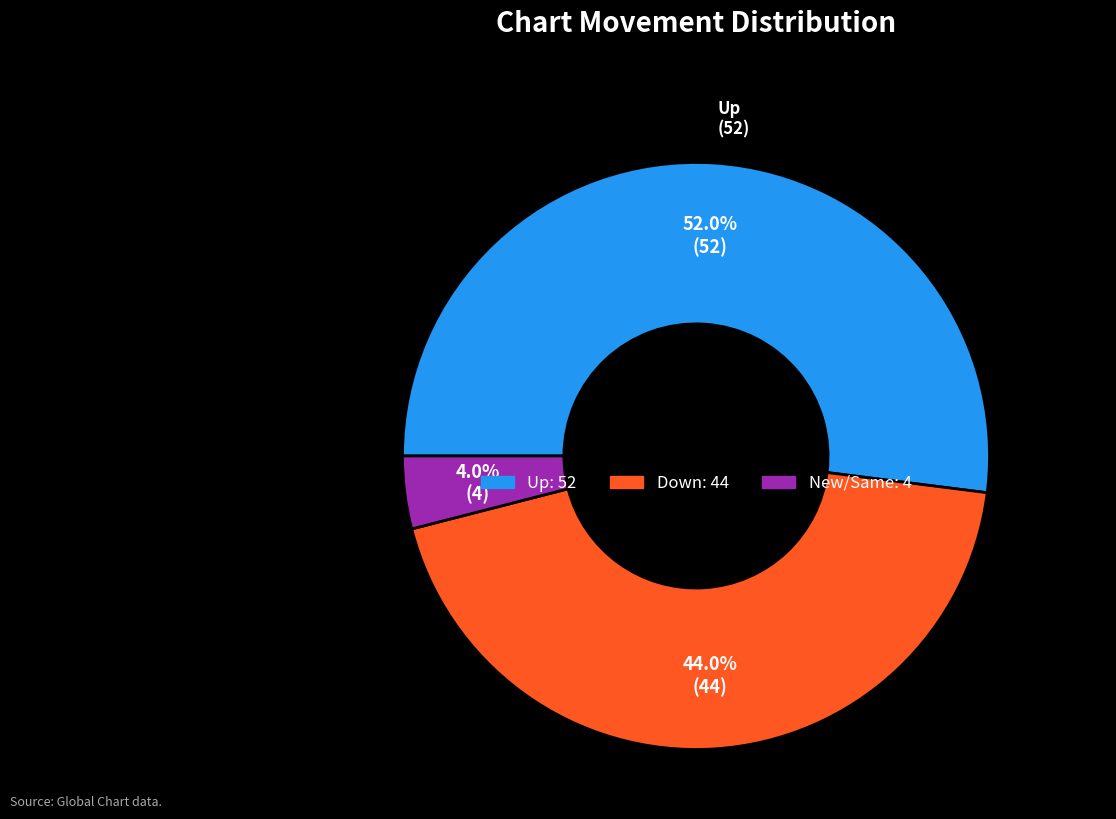

Rank the categories by value from highest to lowest.

Up, Down, New/Same